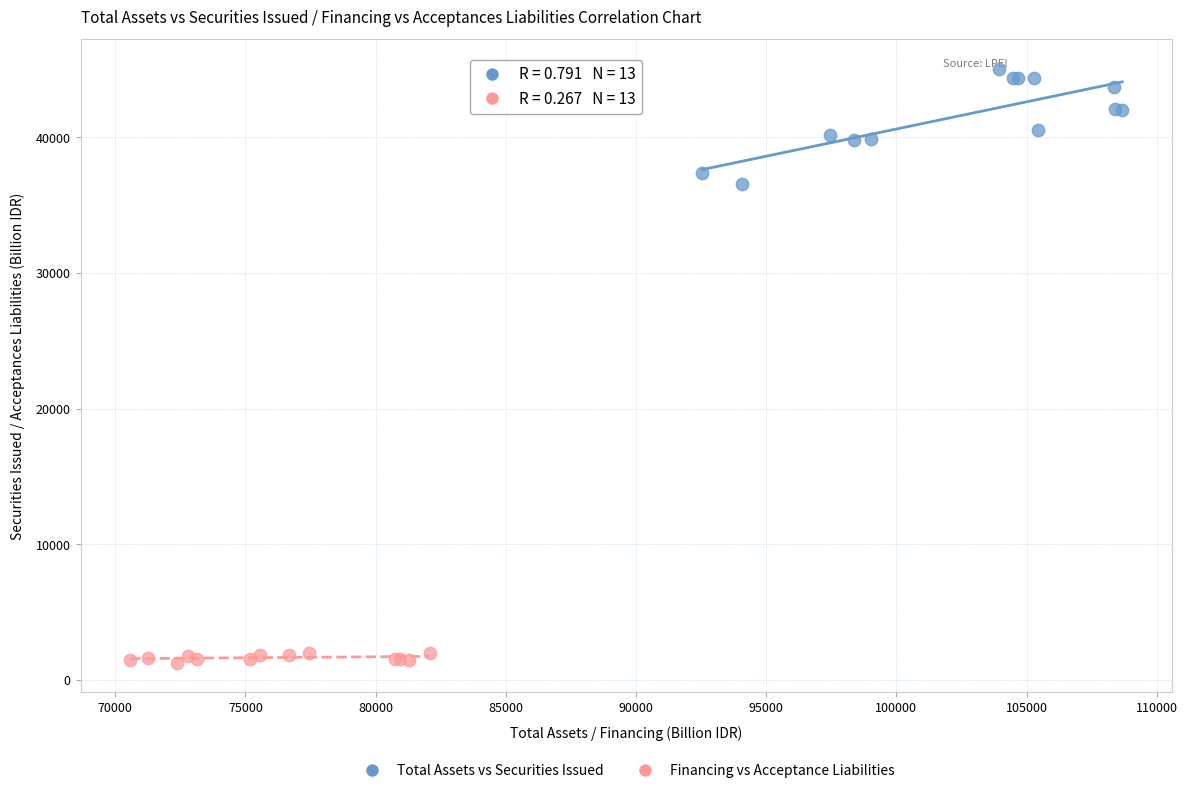

Which series has the widest spread of Y values?

Total Assets vs Securities Issued